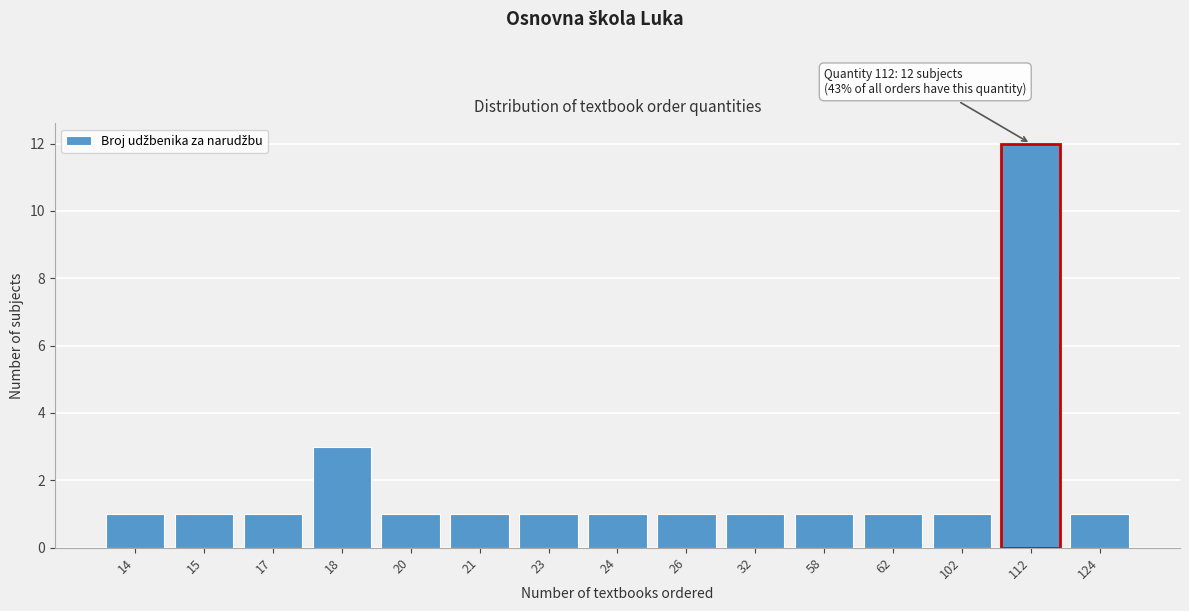

Reading right to left, transcribe all the data shown in this chart.

124=1	112=12	102=1	62=1	58=1	32=1	26=1	24=1	23=1	21=1	20=1	18=3	17=1	15=1	14=1